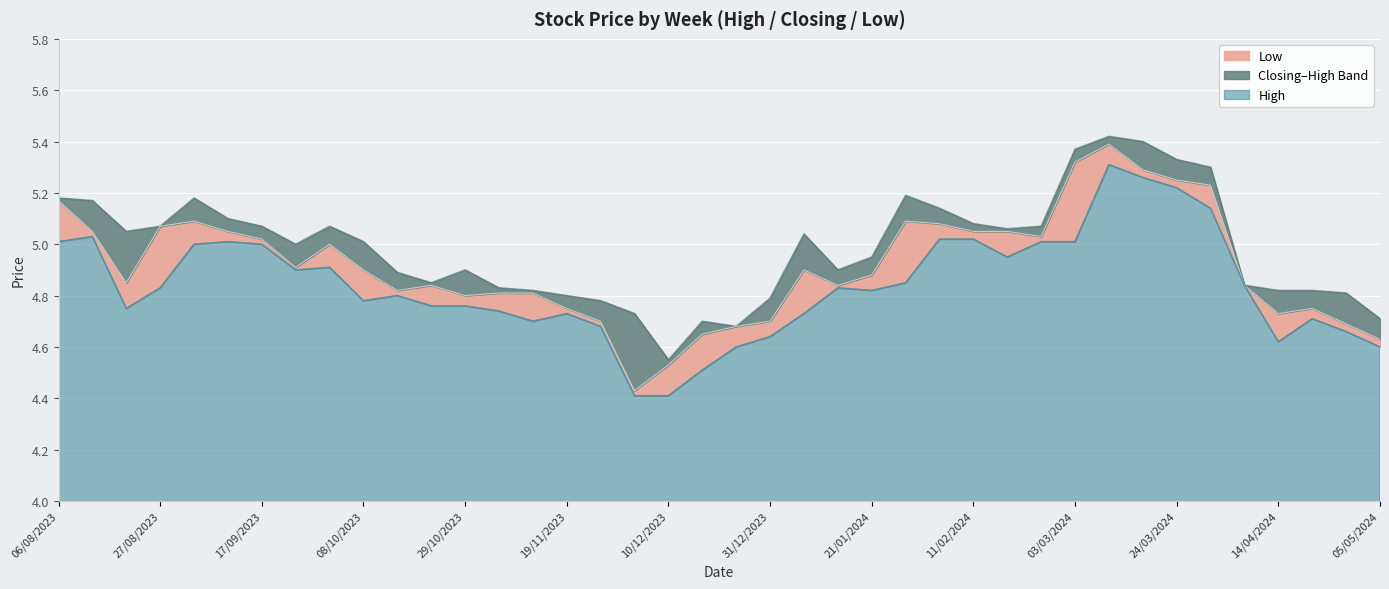

What is the lowest value of the Closing series?

4.4